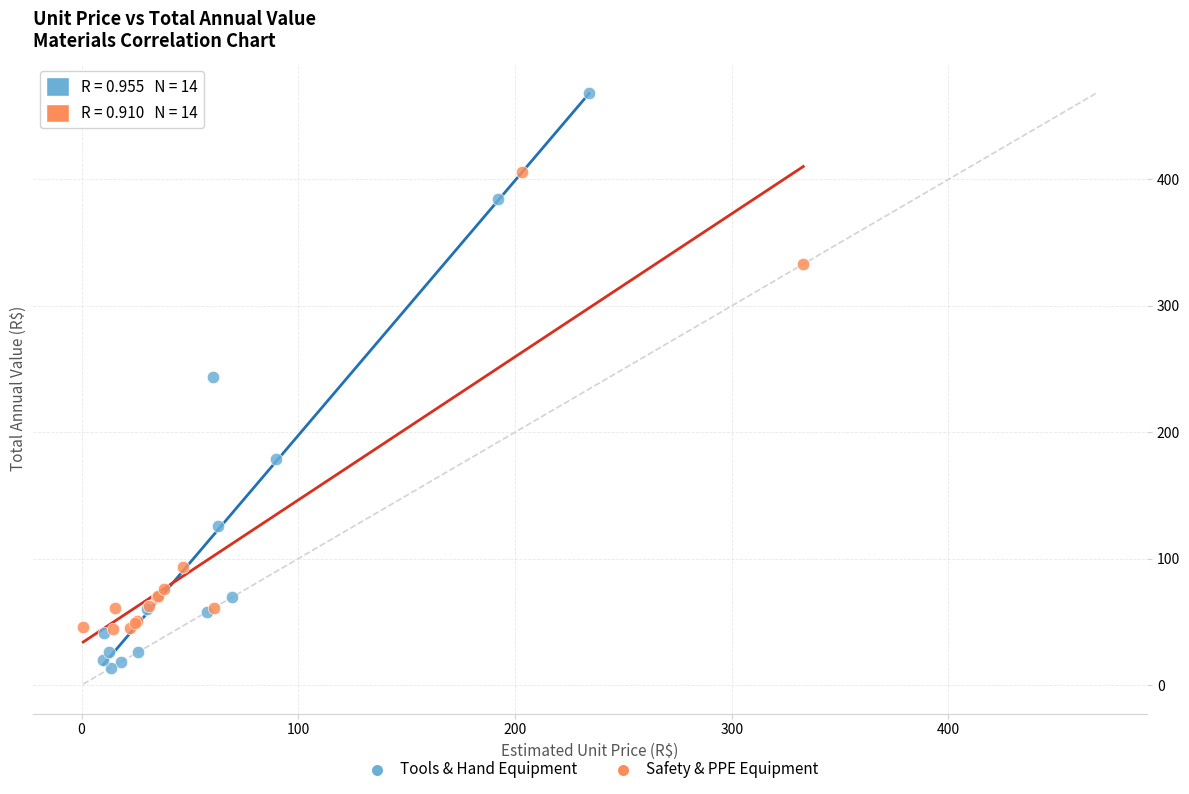

Which series reaches the minimum Y coordinate?

Tools & Hand Equipment